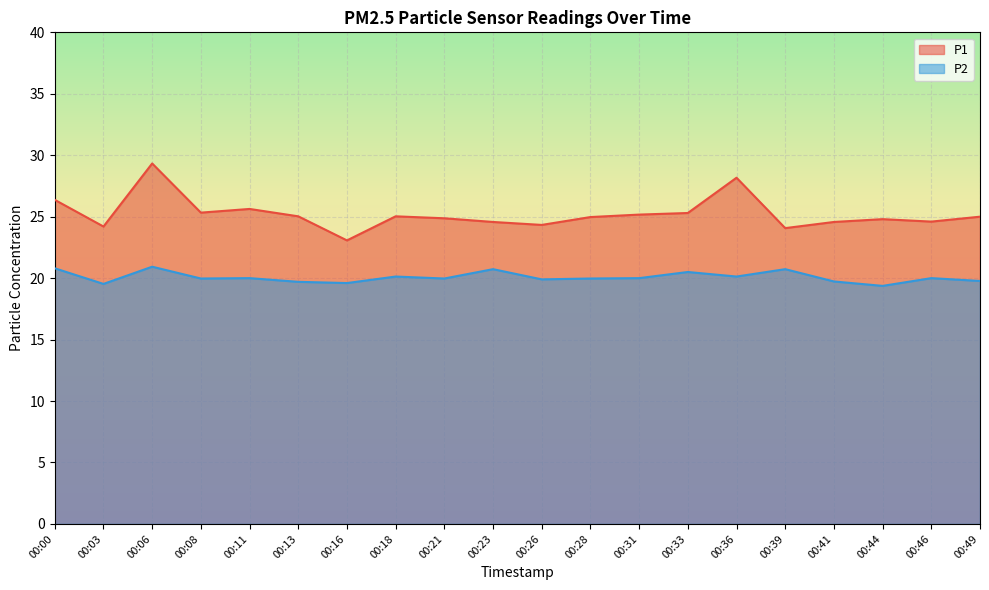

What are all the series names shown in the legend?

P1, P2